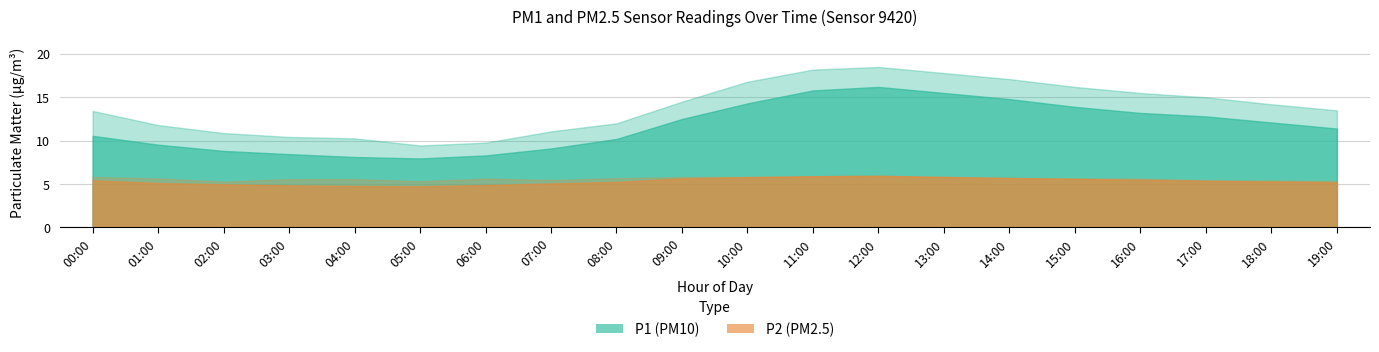

Does the chart display data point markers on the line(s)?

No